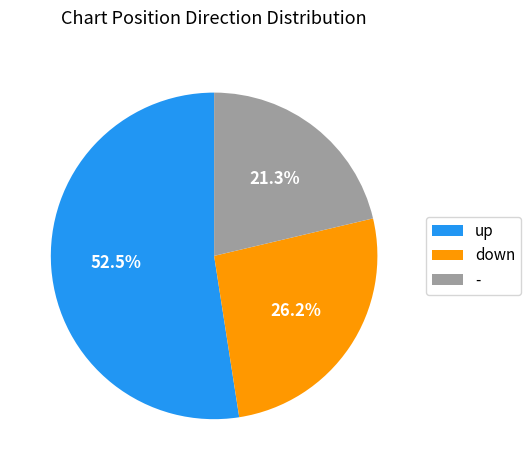

Which category has the smallest portion of the pie?

-